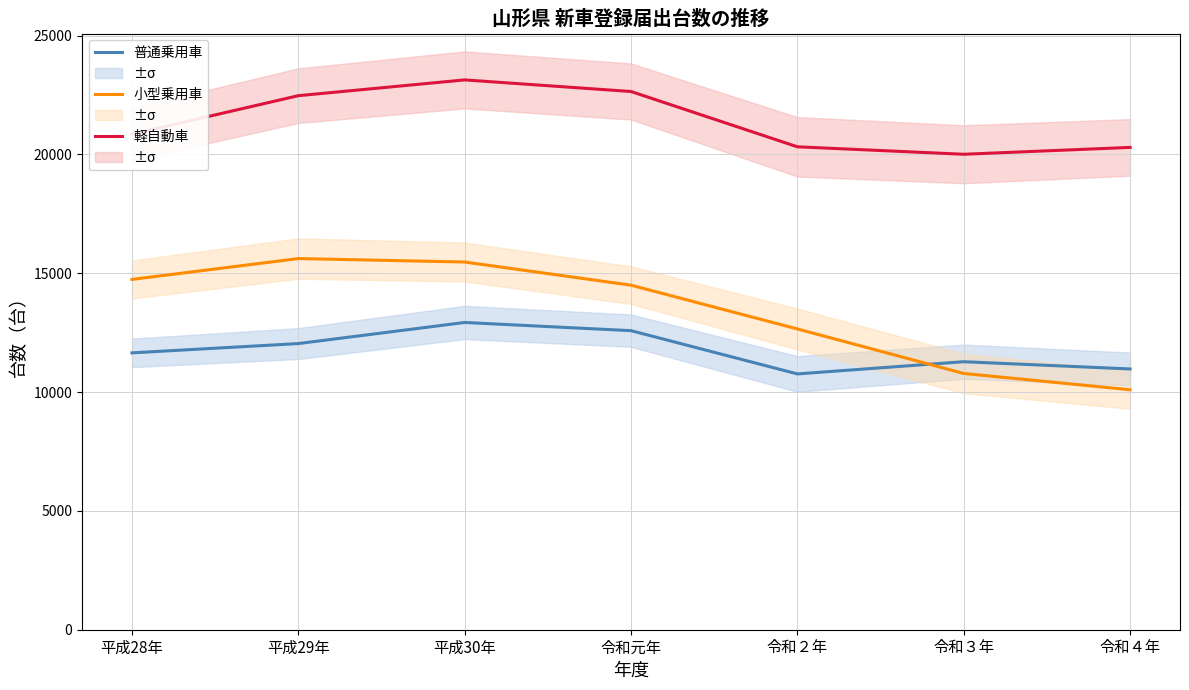

Is it true that 普通乗用車 equals 2938 at 平成28年?

False